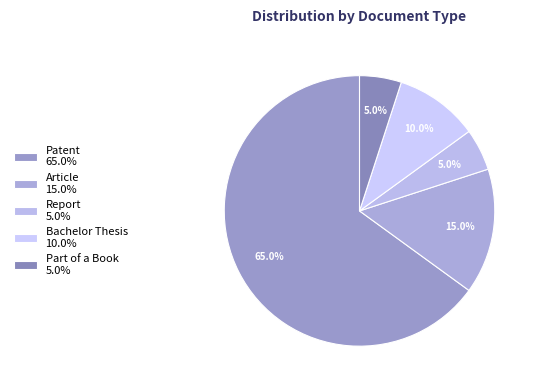

What percentage is the Part of a Book slice, to the nearest percent?

5%